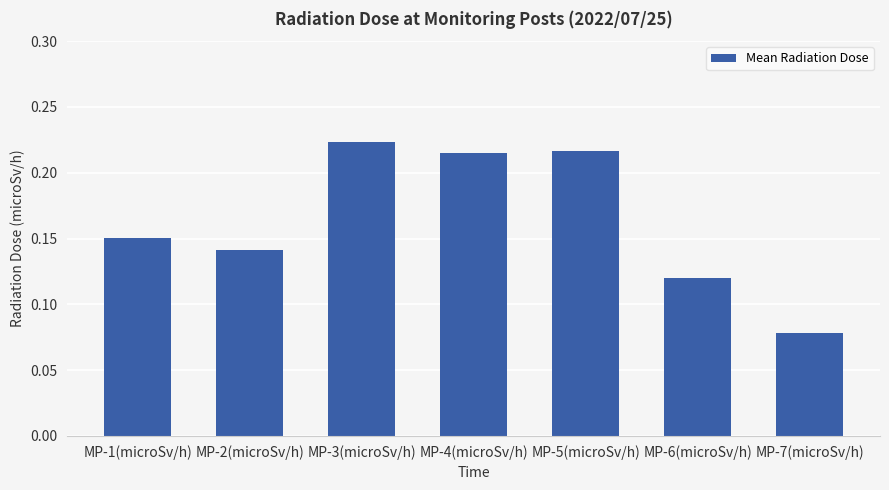

At which category does the chart reach its peak across all series?

MP-3(microSv/h)